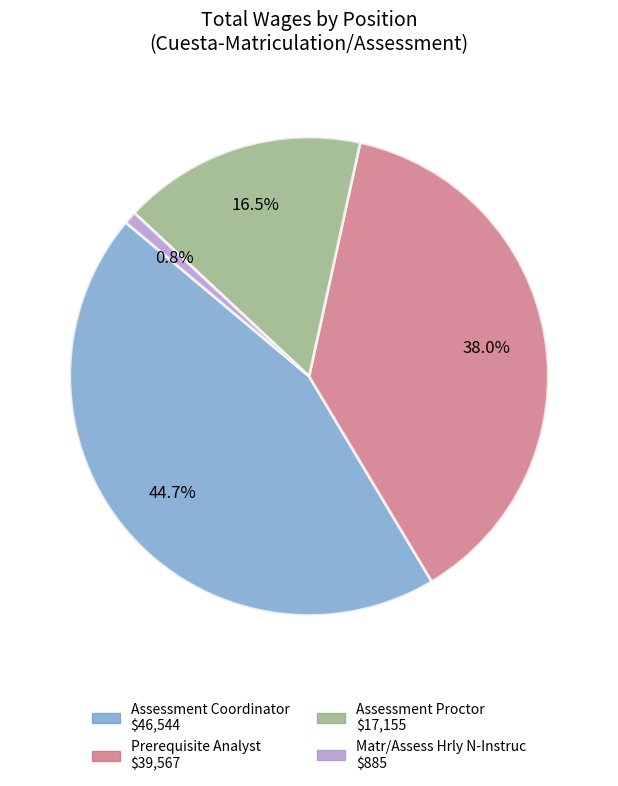

Is it true that Assessment Coordinator is 32% of the pie?

False